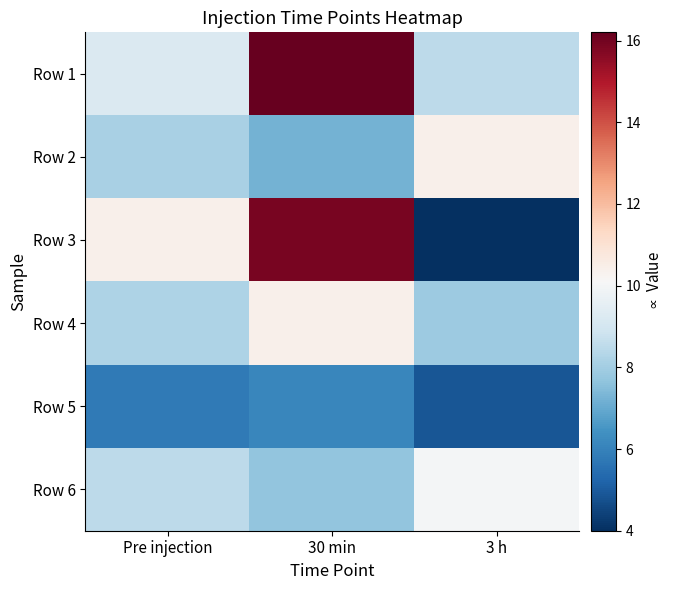

Which has a higher value, 30 min or Pre injection?

30 min